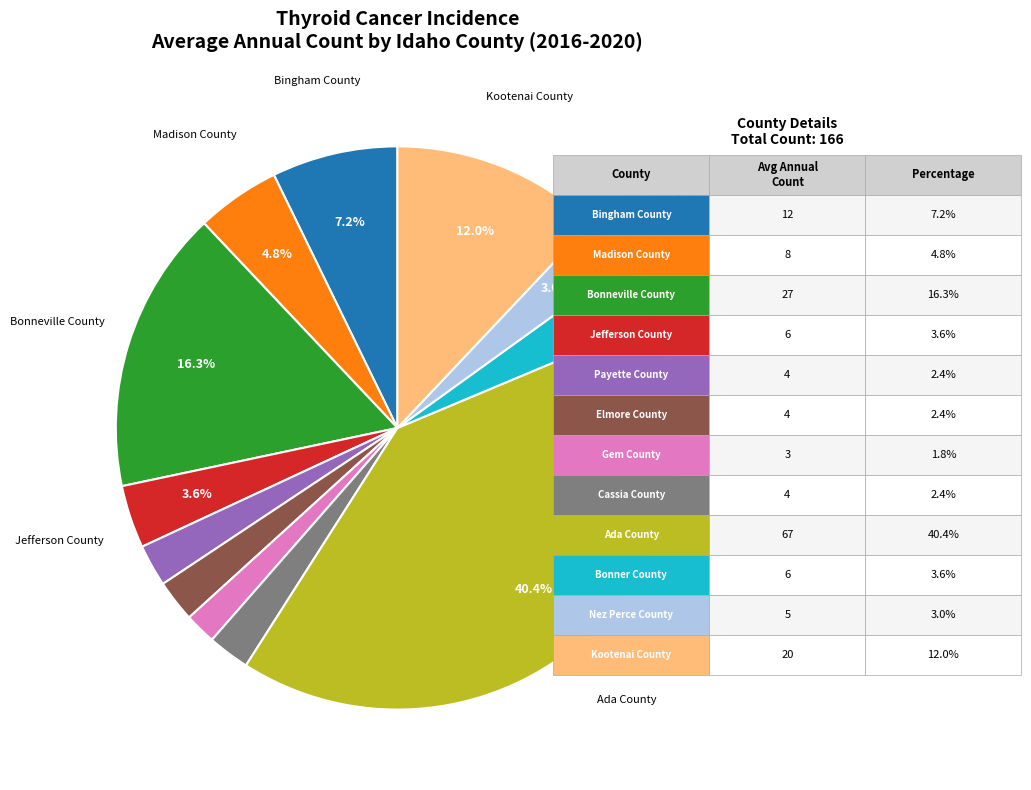

Does any single category account for the majority?

No